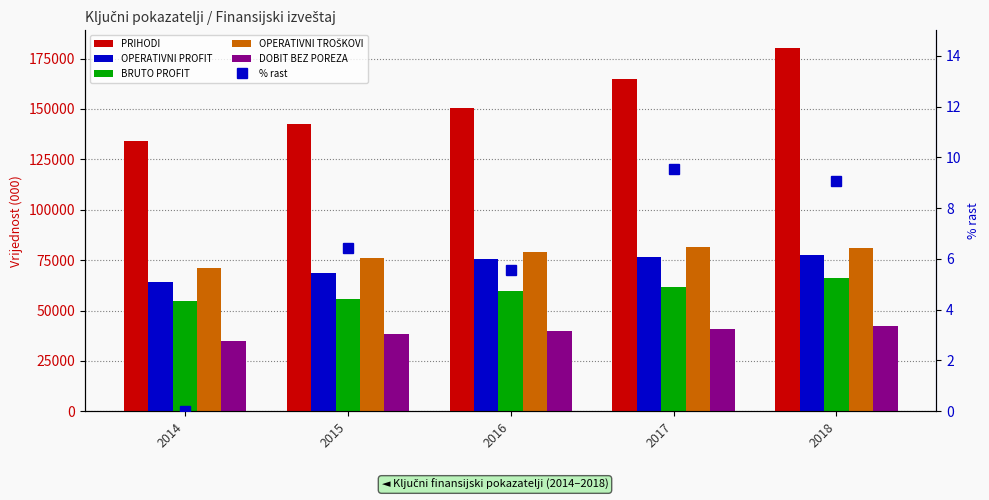

What is the value of the OPERATIVNI TROŠKOVI bar at the 1st from the left?

70962.3